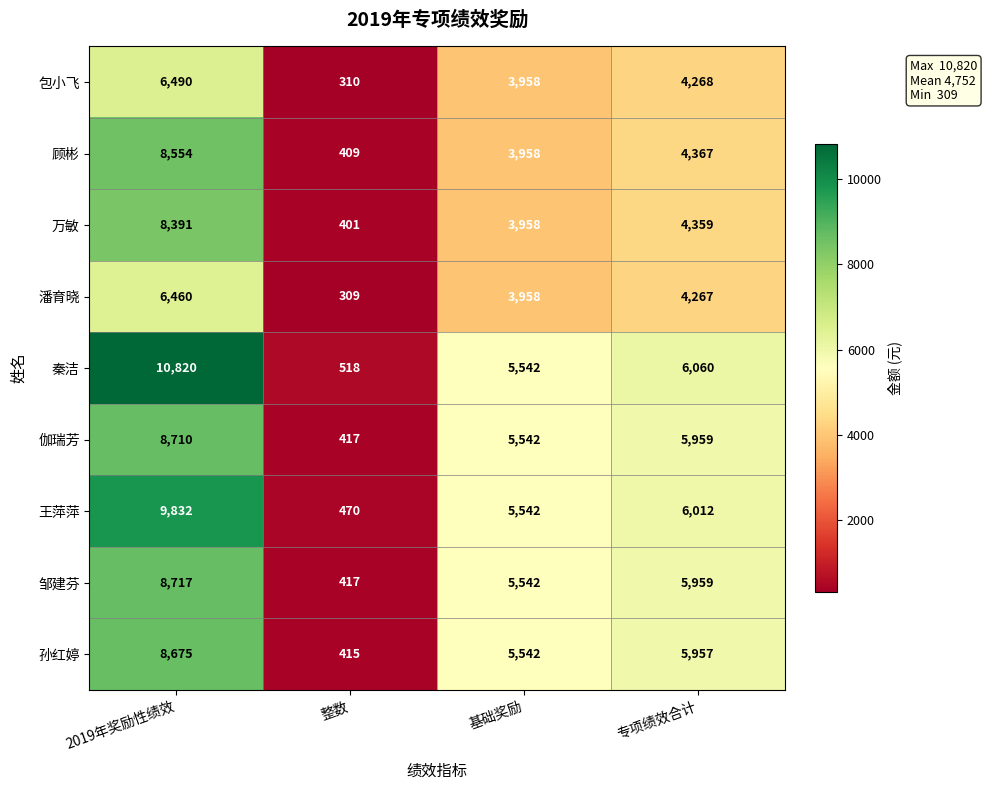

Rank the categories by 伽瑞芳 value from lowest to highest.

整数, 基础奖励, 专项绩效合计, 2019年奖励性绩效